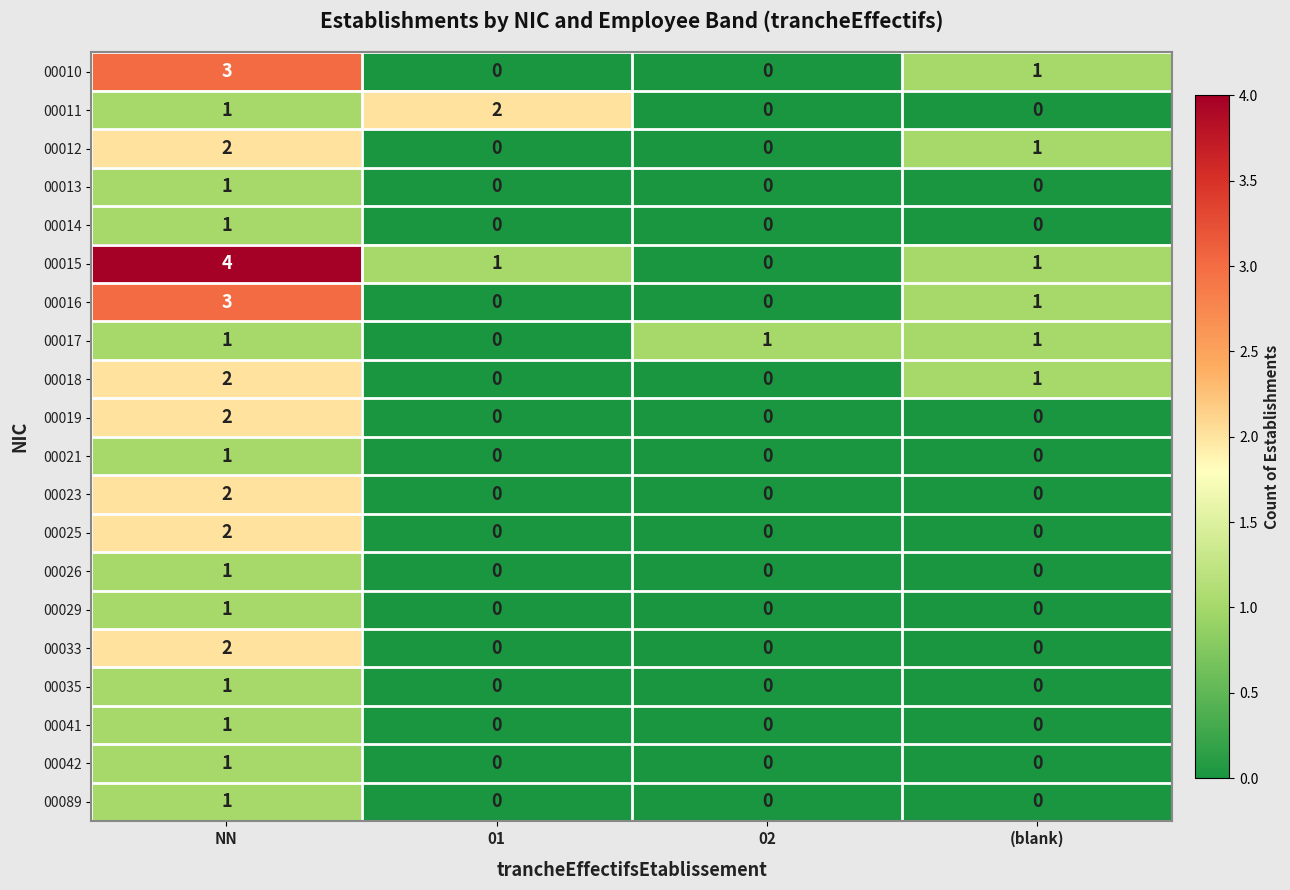

Which series changed the most between NN and 02?

00015